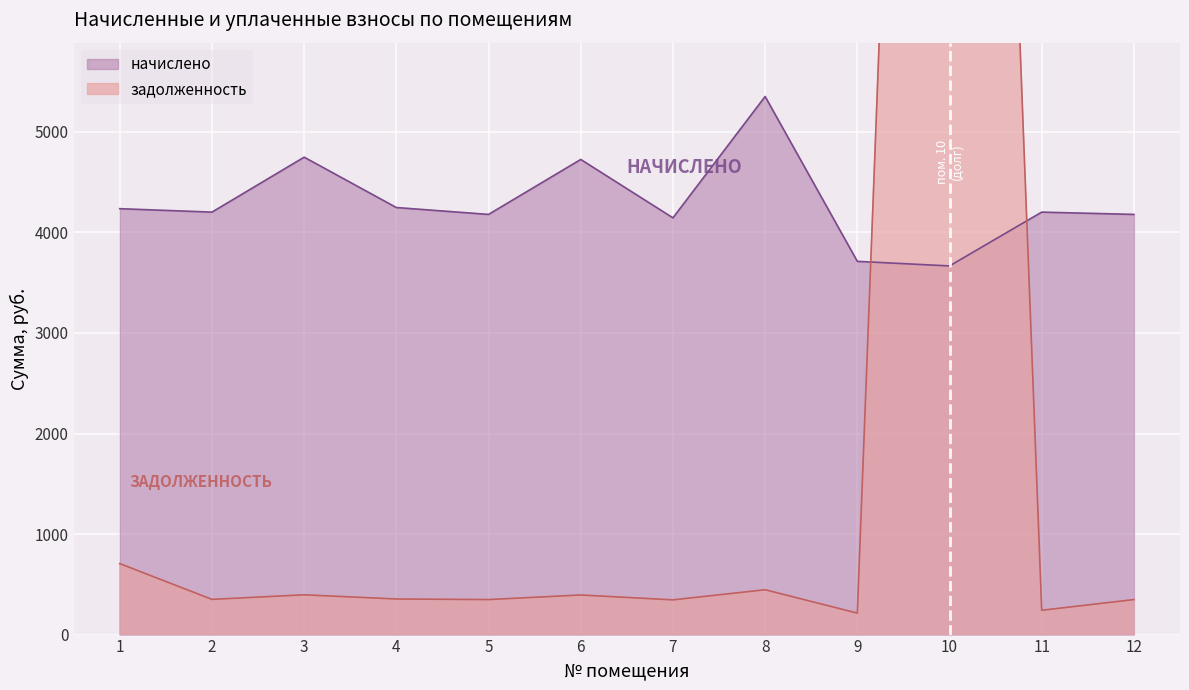

What is the average value of the задолженность series?

2359.6